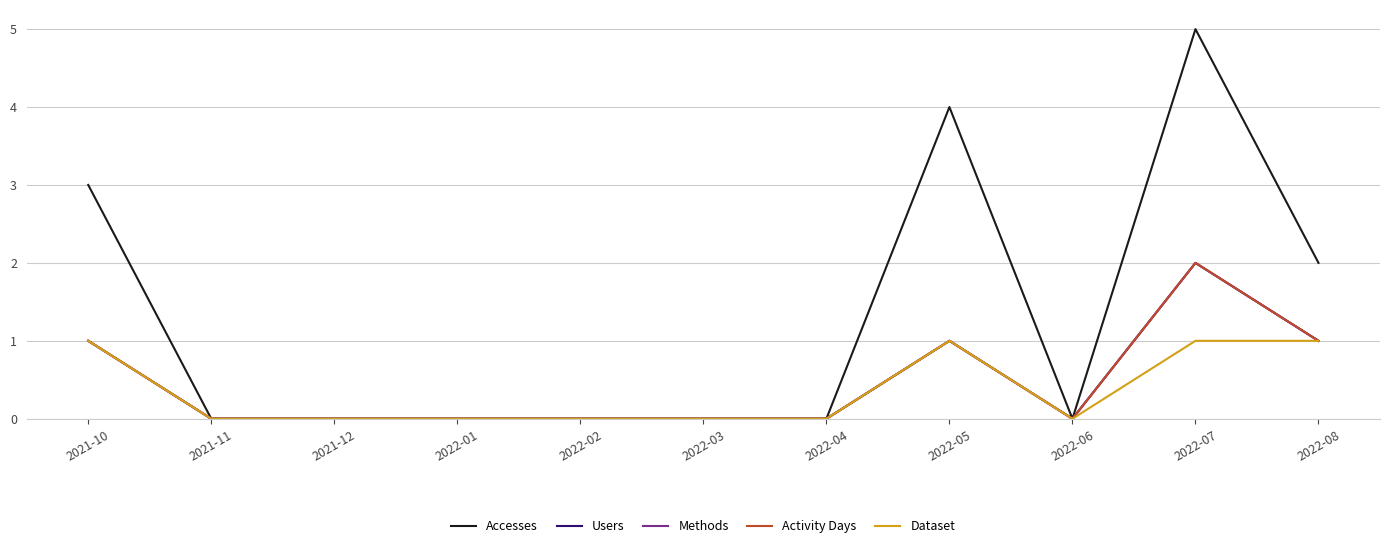

True or false: Accesses has more than 1 points higher than both neighbors.

True